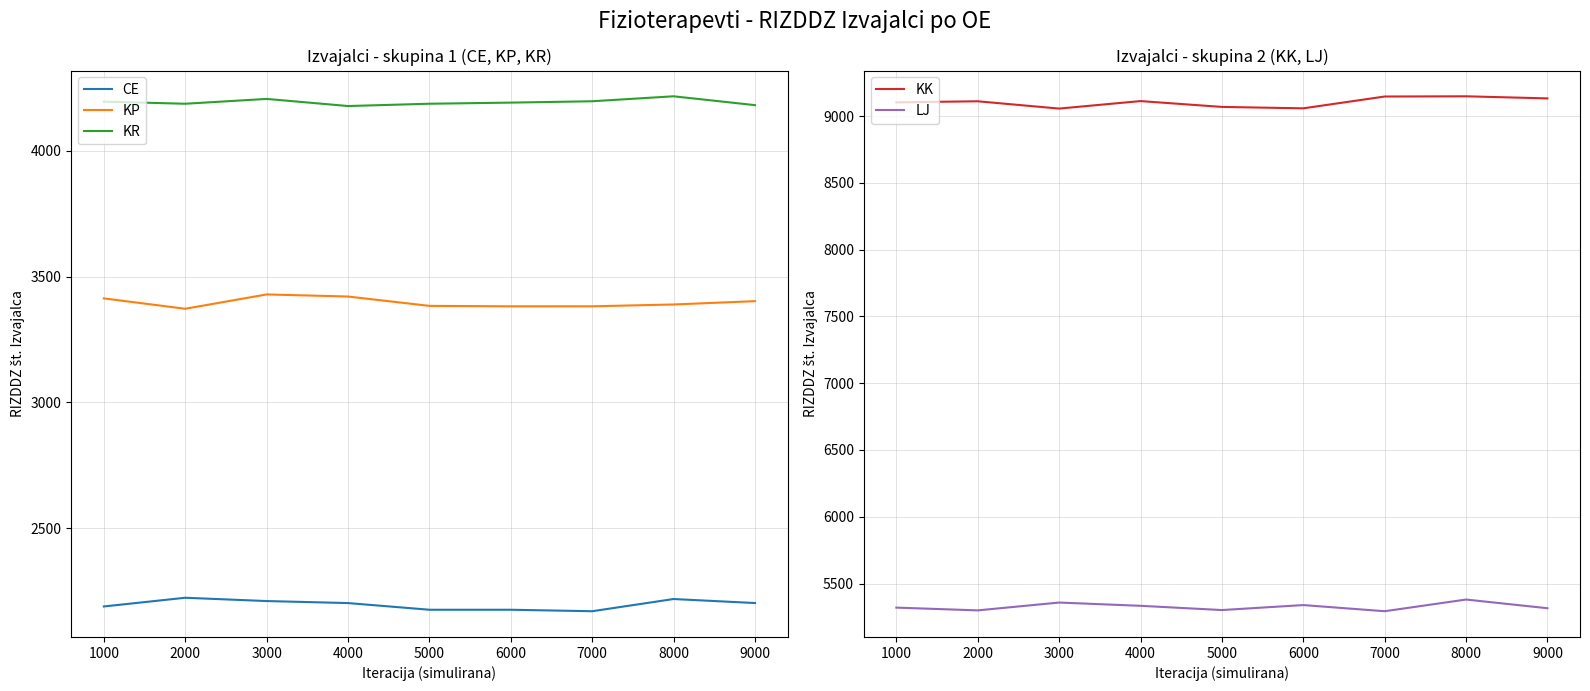

Which series changed the most between 4000 and 9000?

KK